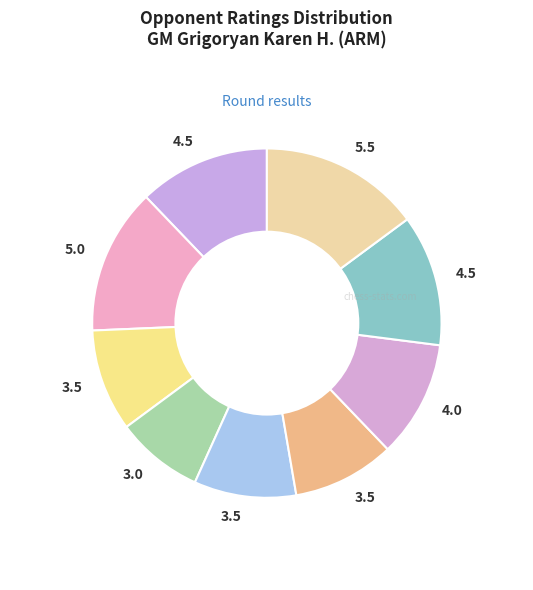

How many segments does this pie chart have?

9